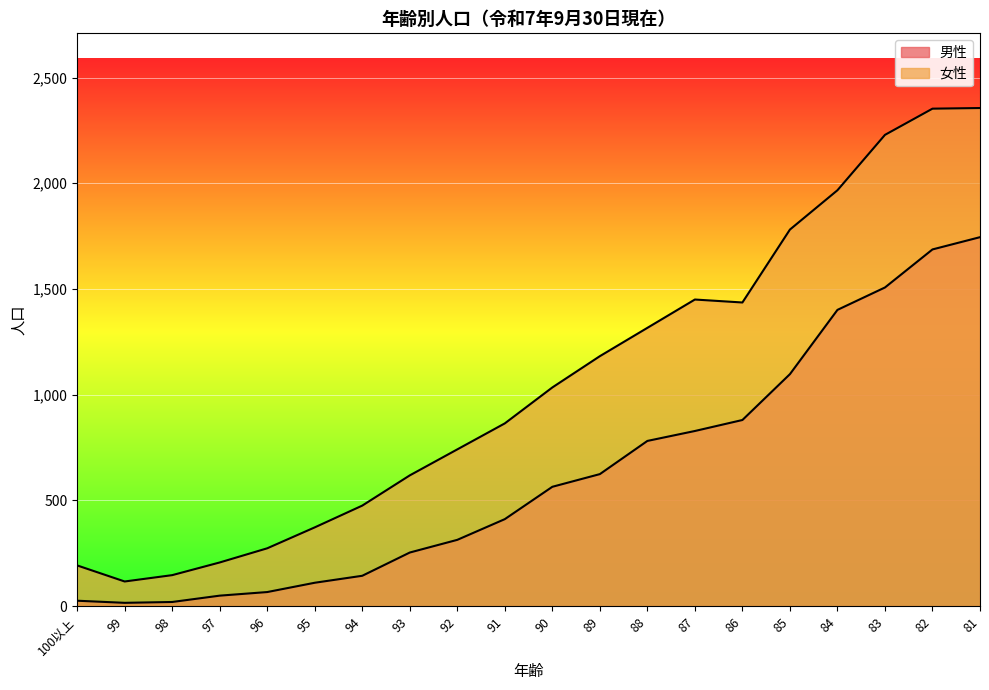

True or false: 男性 has more than 1 points higher than both neighbors.

False